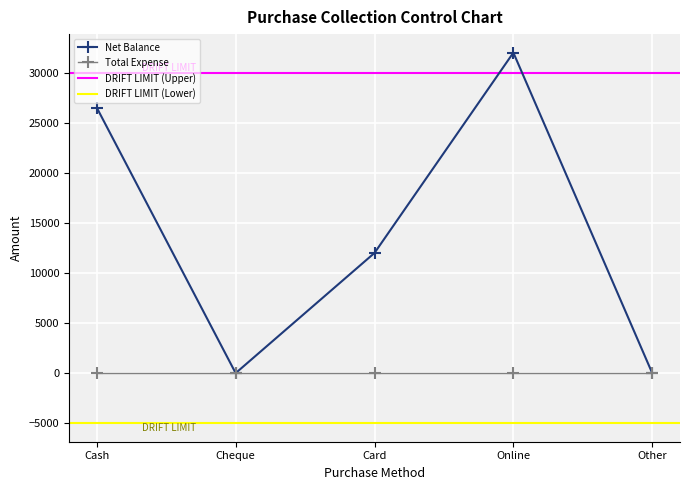

Reading left to right, extract all data points from this chart.

26500	0	12000	32000	0